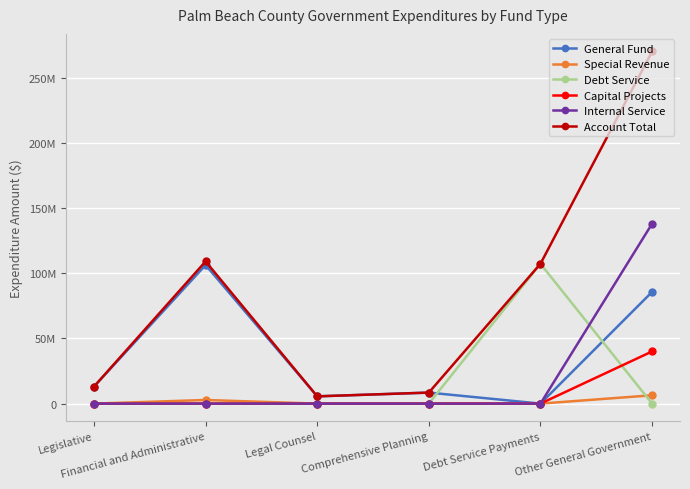

Does the chart have visible grid lines?

Yes